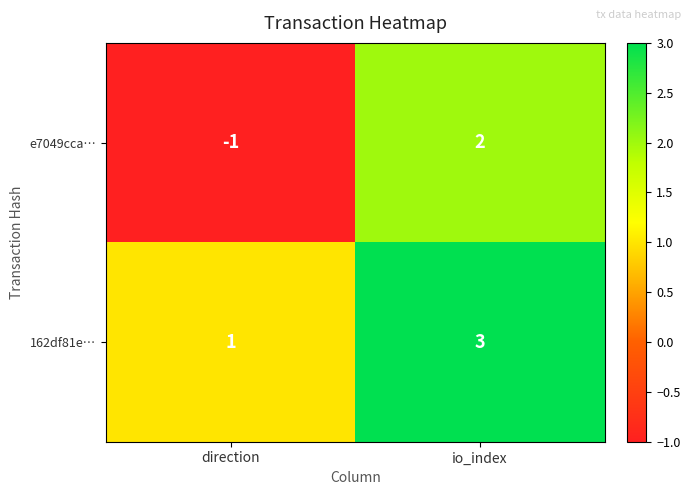

Where is e7049cca… nearest to the value 0?

direction